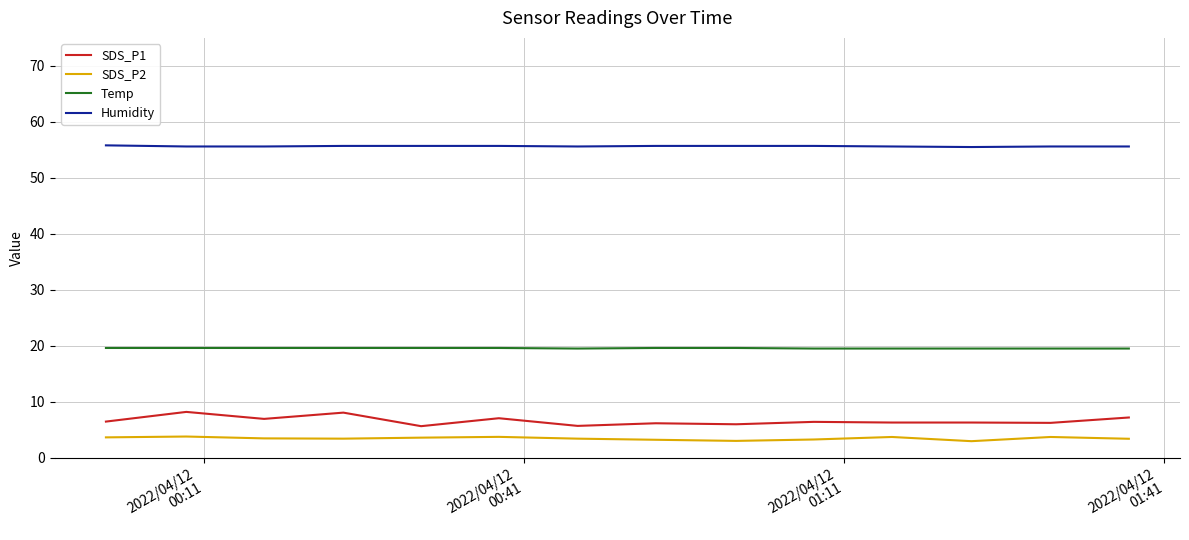

Which series has the widest spread of values?

SDS_P1